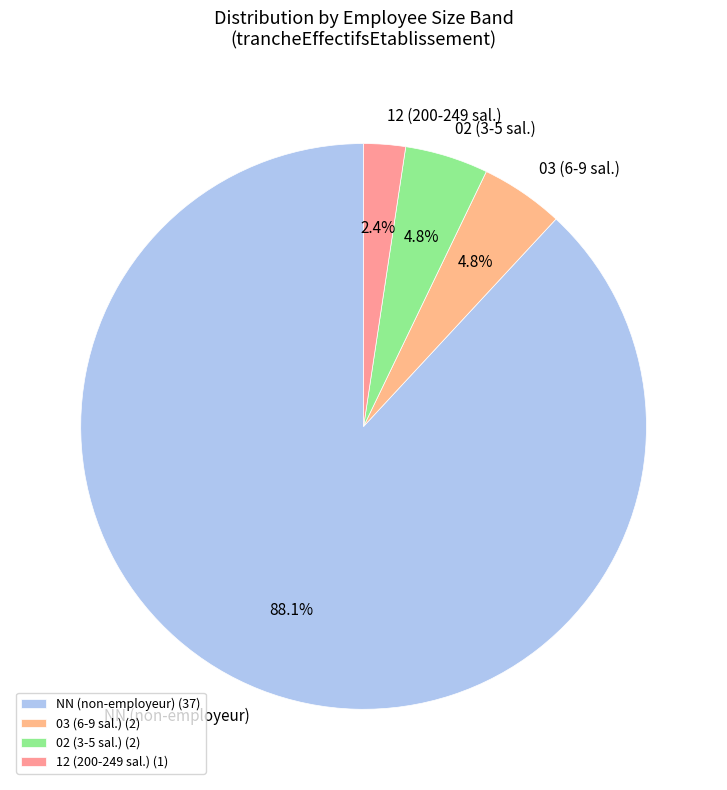

Is 02 (3-5 sal.) the majority of the pie?

No